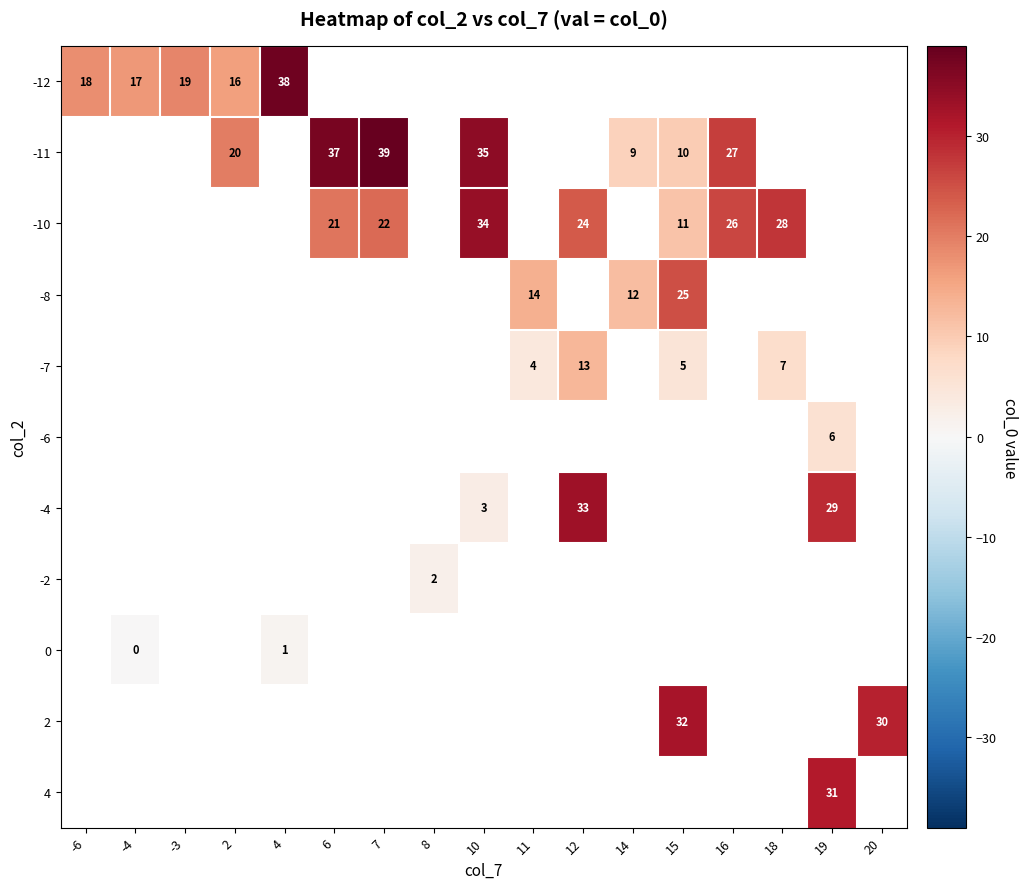

How many data points does each series have?

17